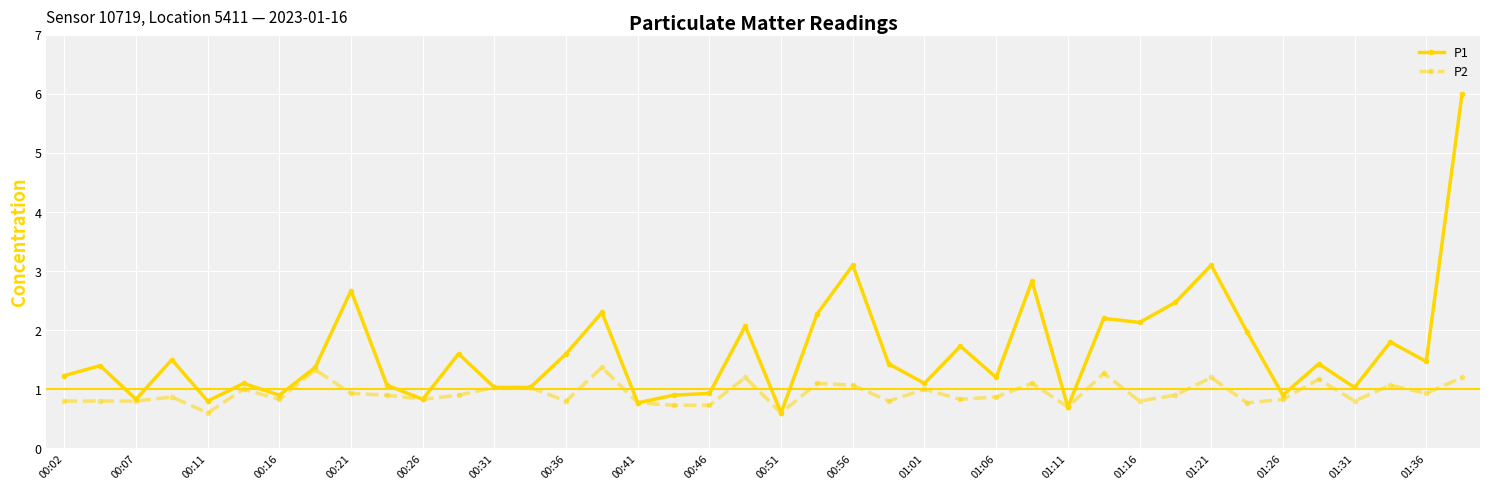

What is the value of the P2 point at the 1st from the left?

0.8